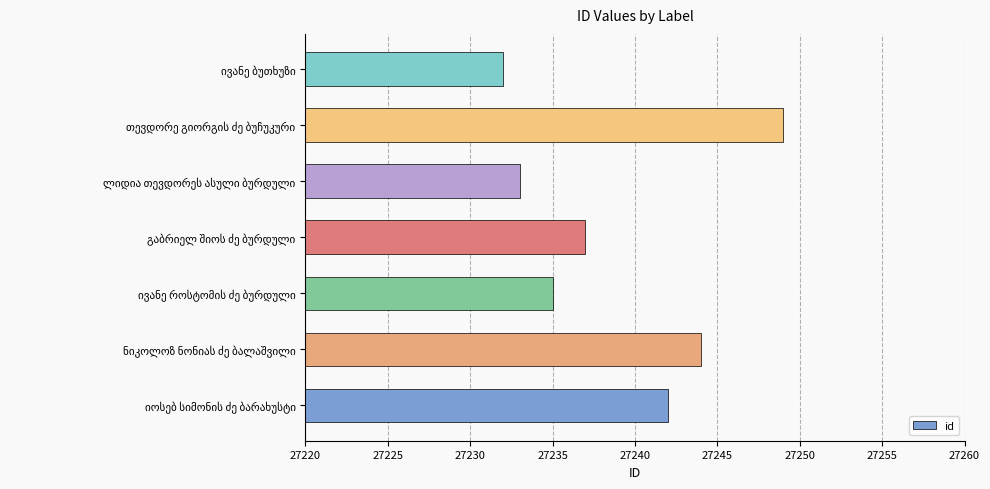

Reading bottom to top, transcribe all the data shown in this chart.

27242	27244	27235	27237	27233	27249	27232